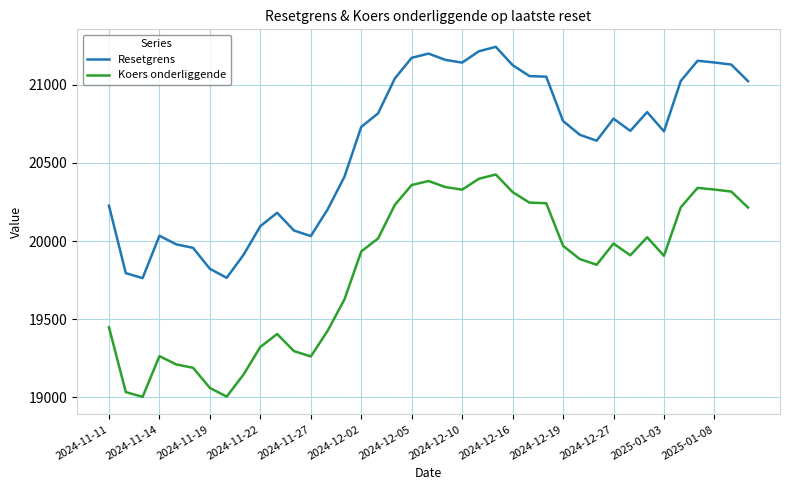

True or false: Resetgrens and Koers onderliggende cross at least once.

False